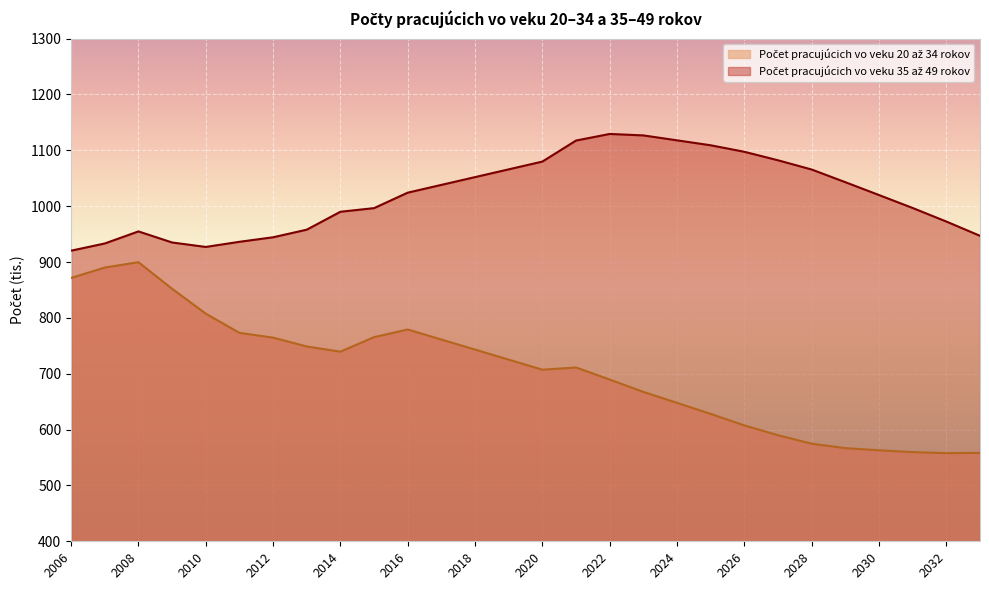

Where is the first local maximum for Počet pracujúcich vo veku 35 až 49 rokov?

2008